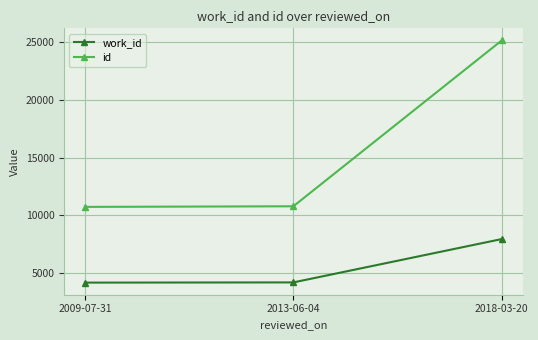

What is the lowest value of the id series?

10720